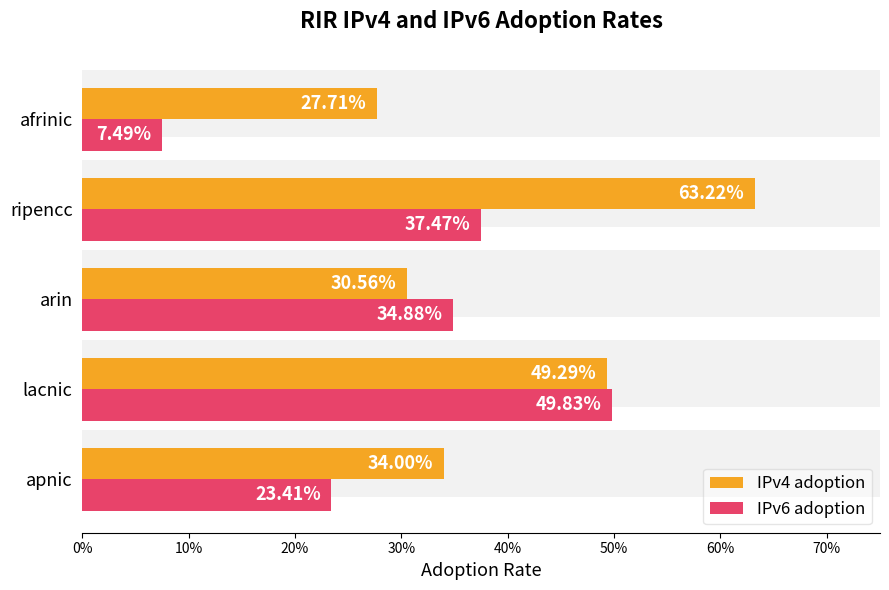

The value of IPv6 adoption at 40% is 0.0. True or false?

False